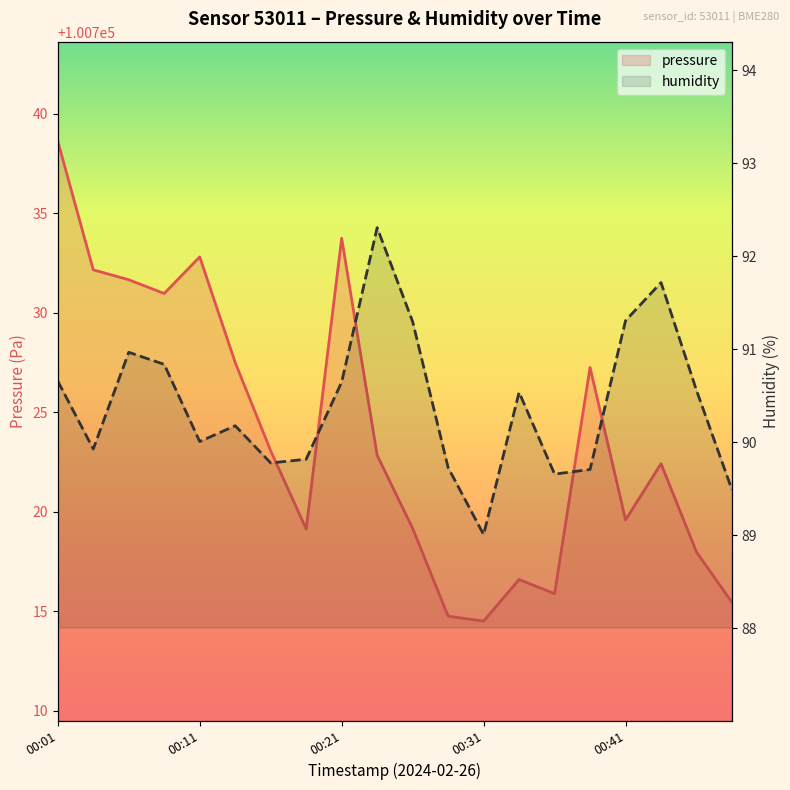

What position from the left is 10?

11